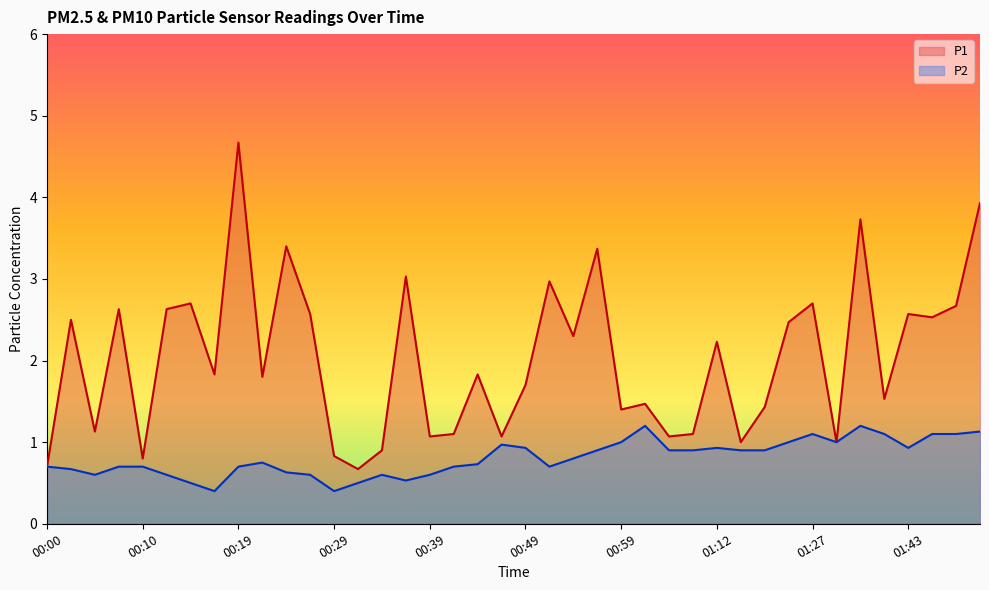

At which category is the sum across all series the highest?

00:19